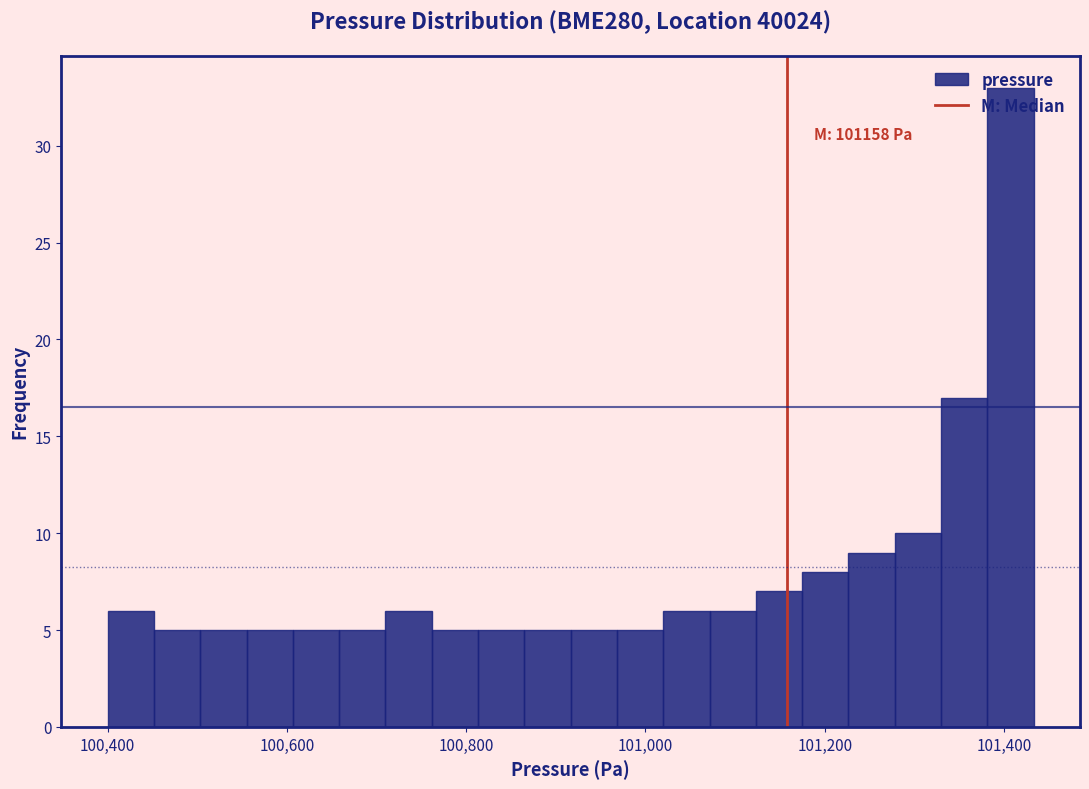

Read against the x-axis, roughly where is the centre of the tallest bar?

101400